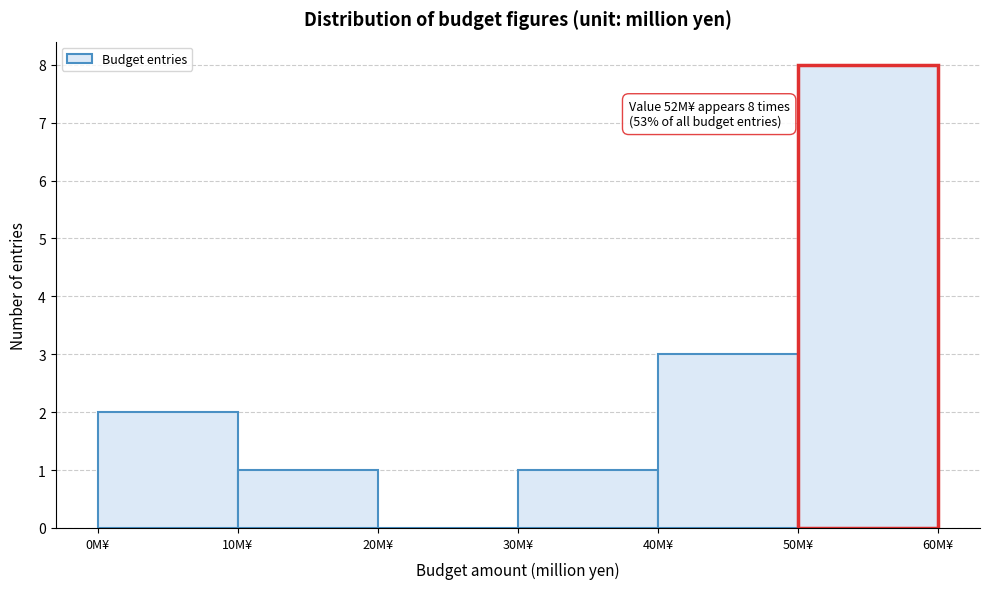

Which range on the x-axis has the tallest bar?

50 to 60